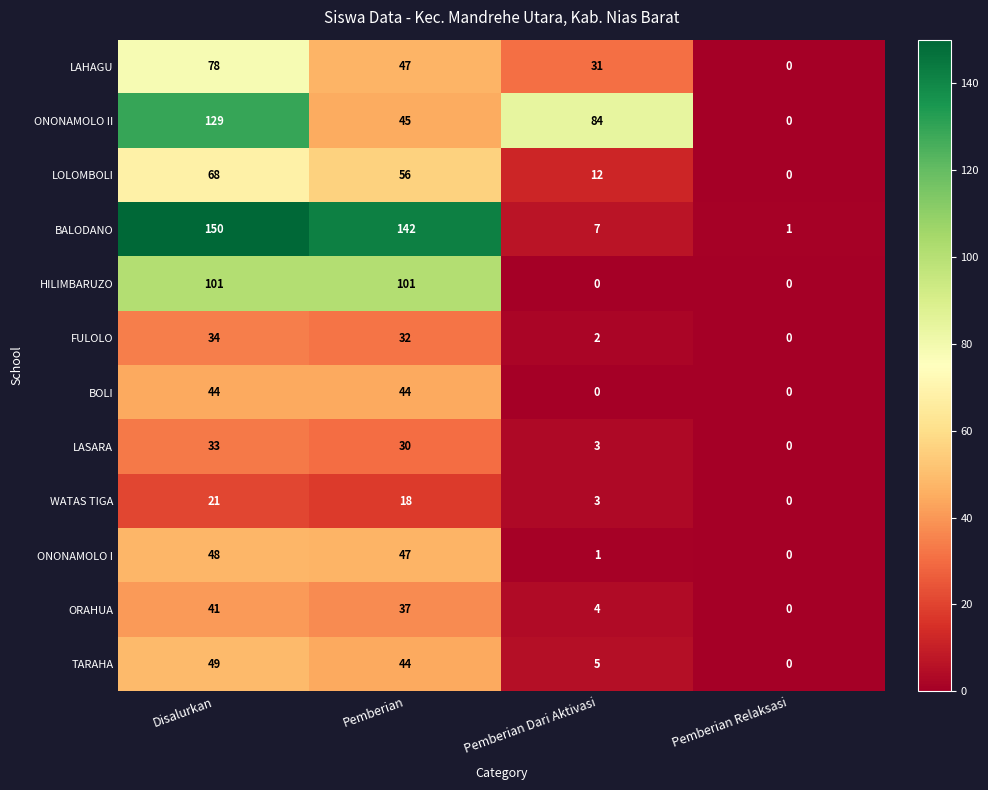

Which series has the largest range (max minus min)?

BALODANO